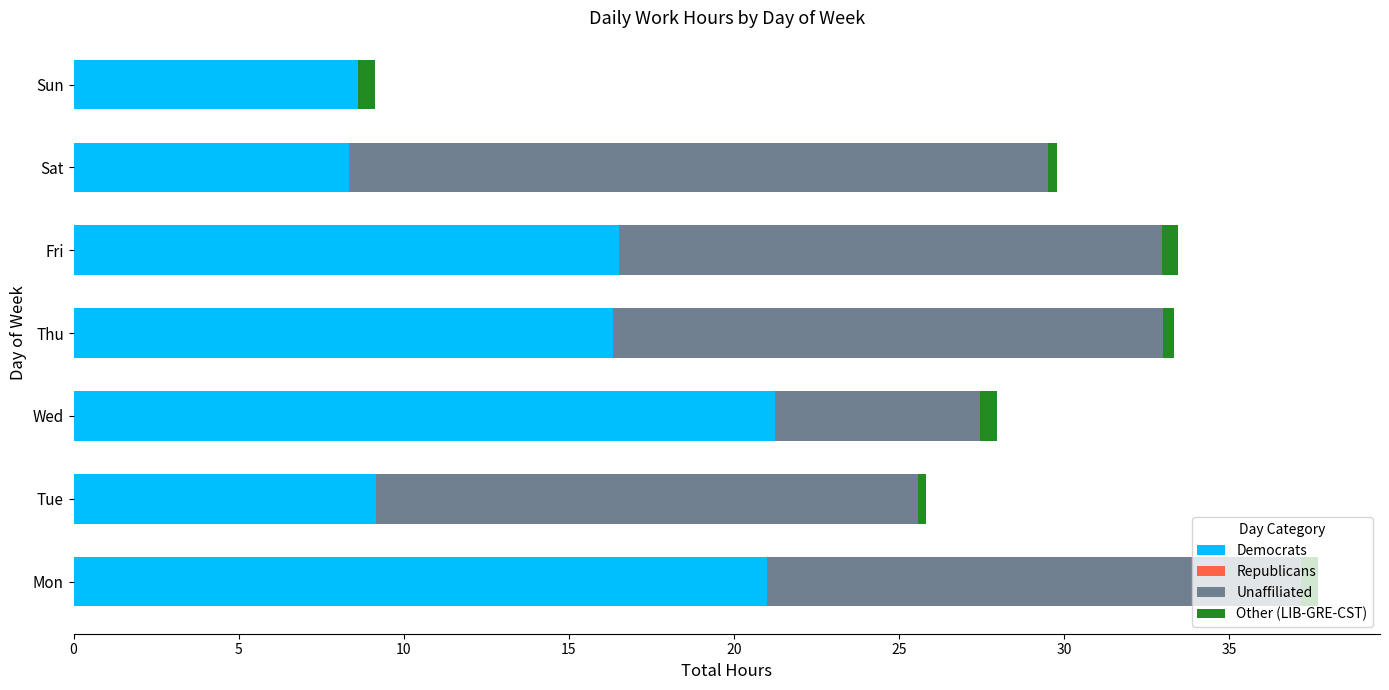

Count the number of data series in this chart.

3